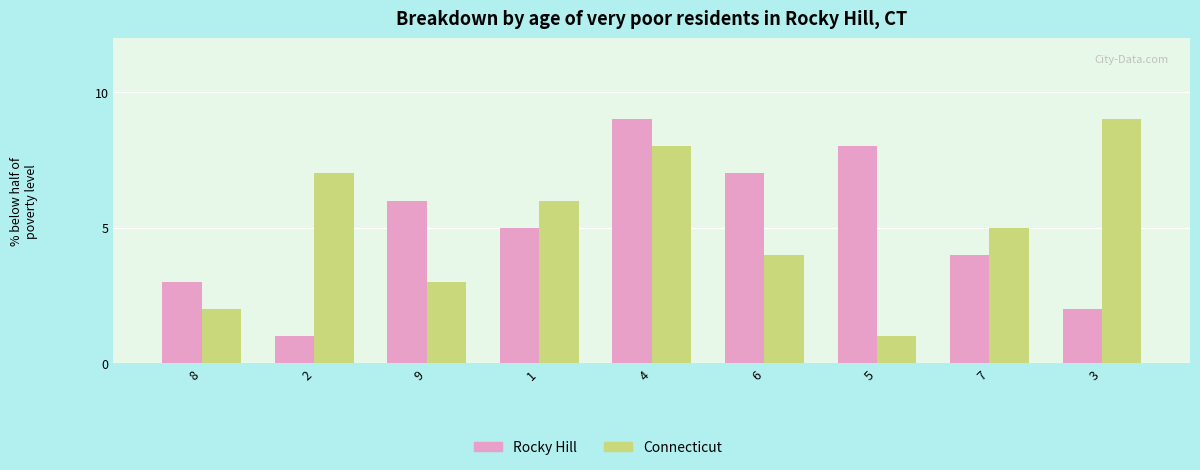

How many data points does each series have?

9